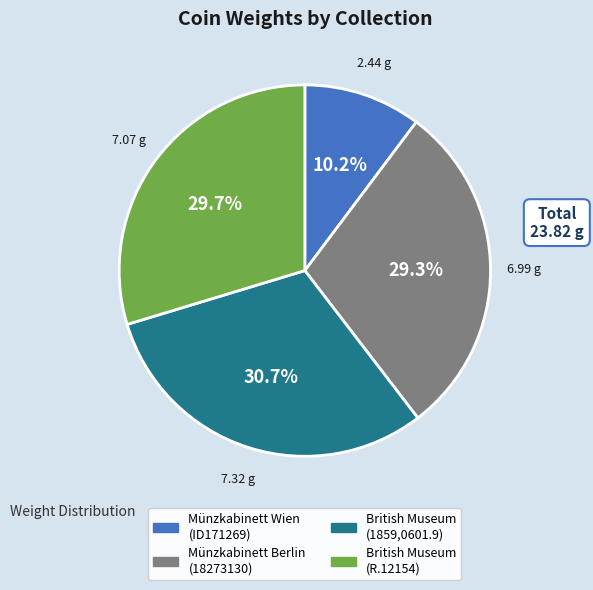

Is British Museum (R.12154) the majority of the pie?

No